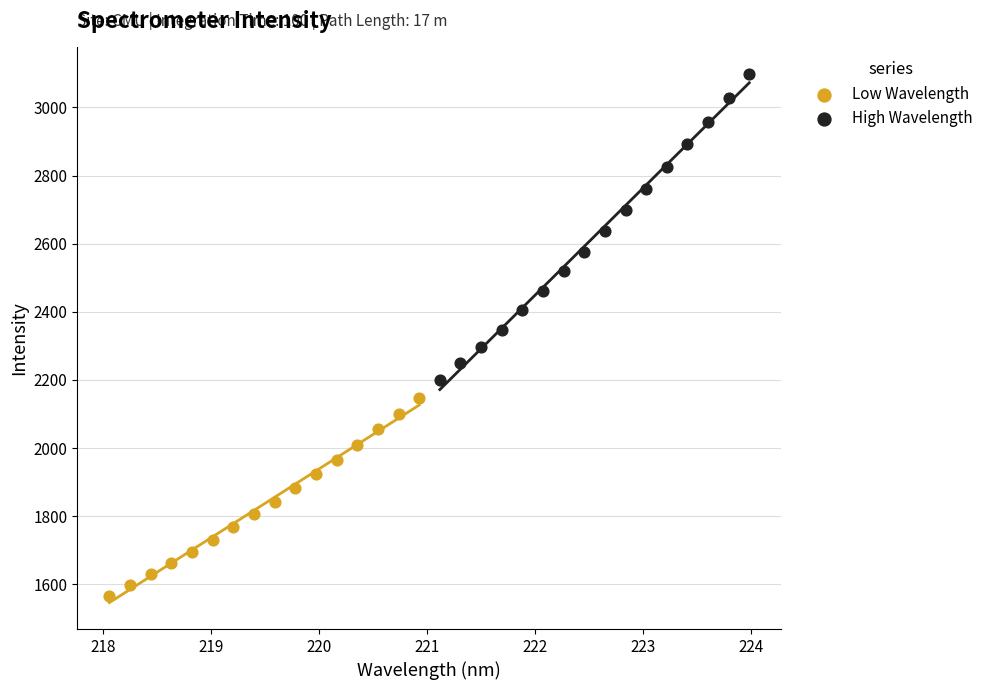

Which series has the widest spread of Y values?

High Wavelength